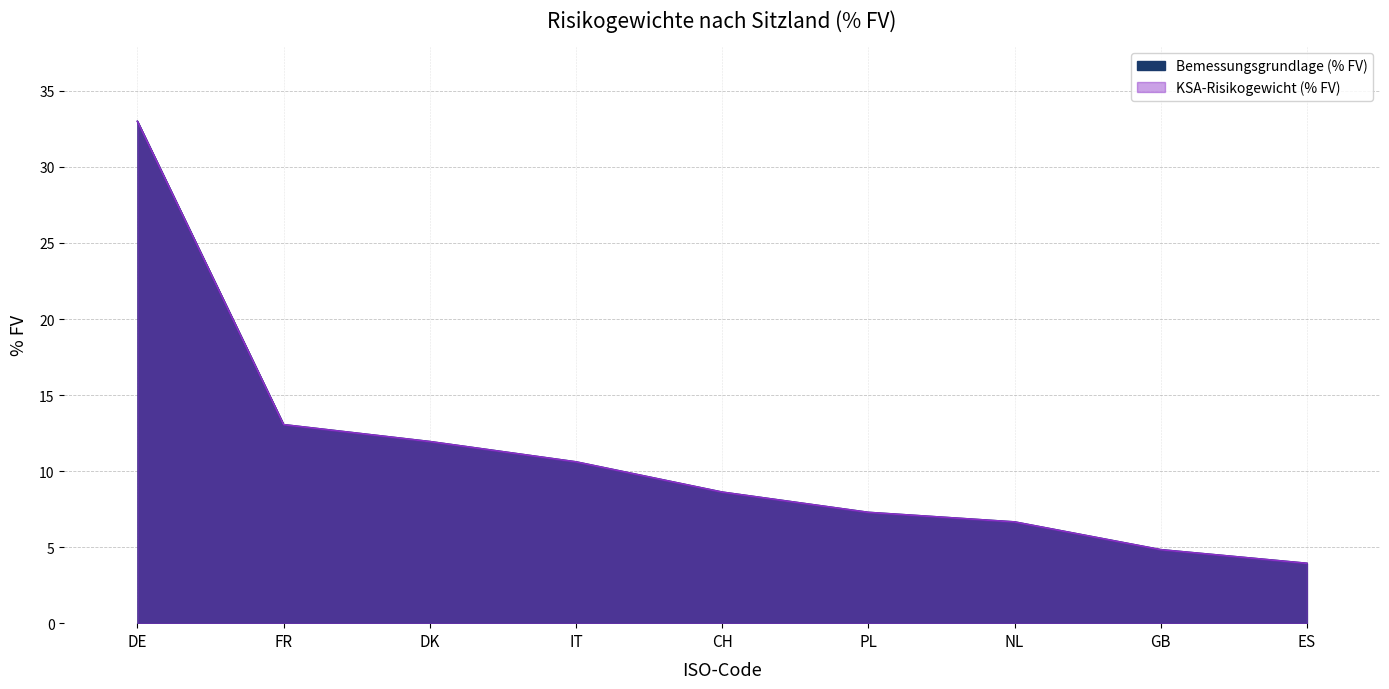

What is the label of the 1st point from the right?

ES